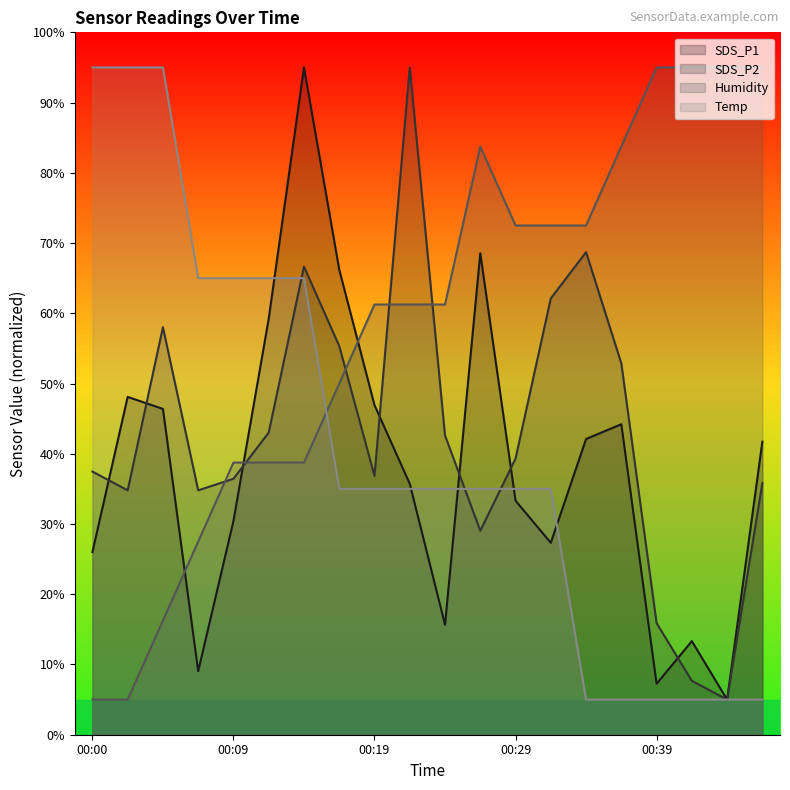

Which series has the largest total across all categories?

Humidity